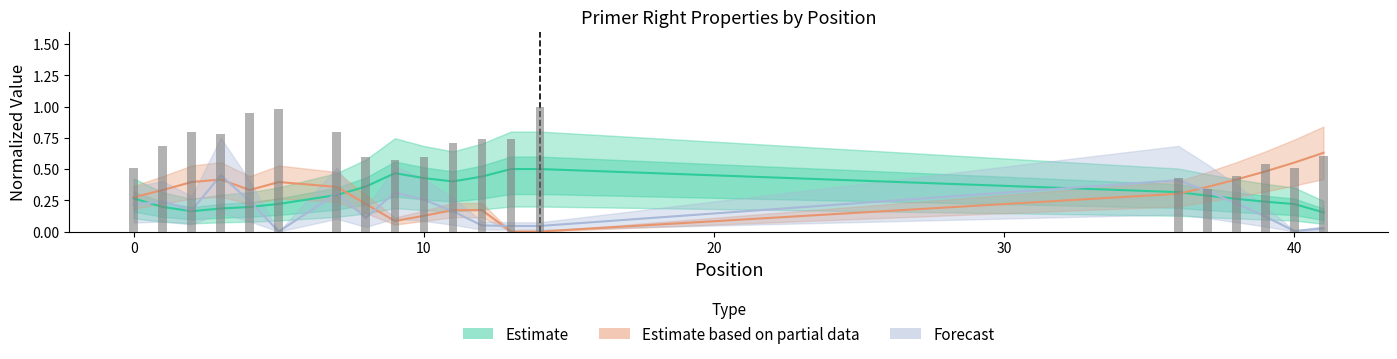

The PRIMER_RIGHT_0_TM series shows 0.1 at 14. True or false?

False